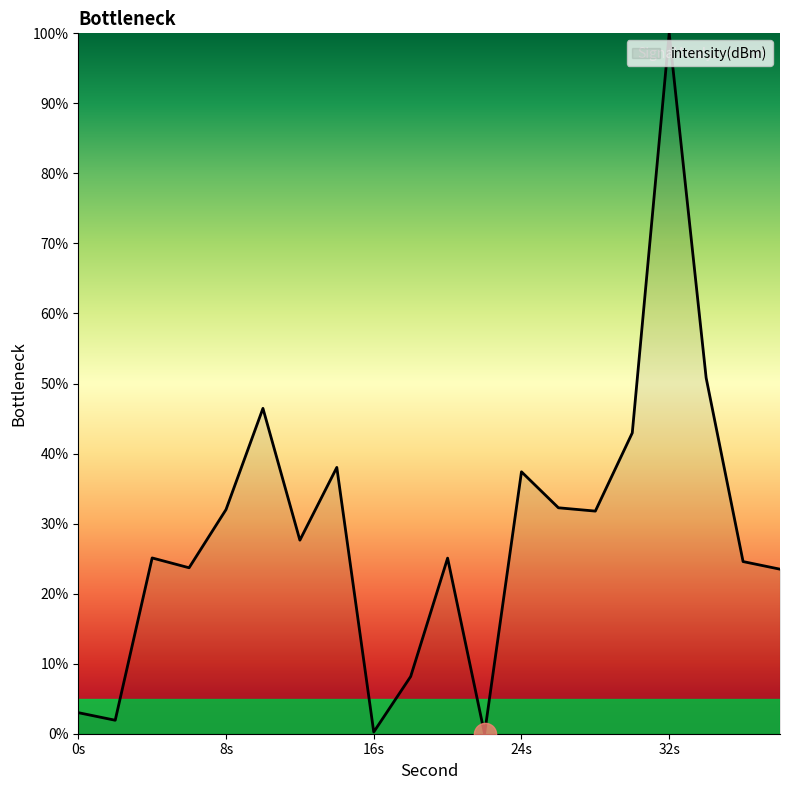

What is the maximum value shown in the chart?

100.0